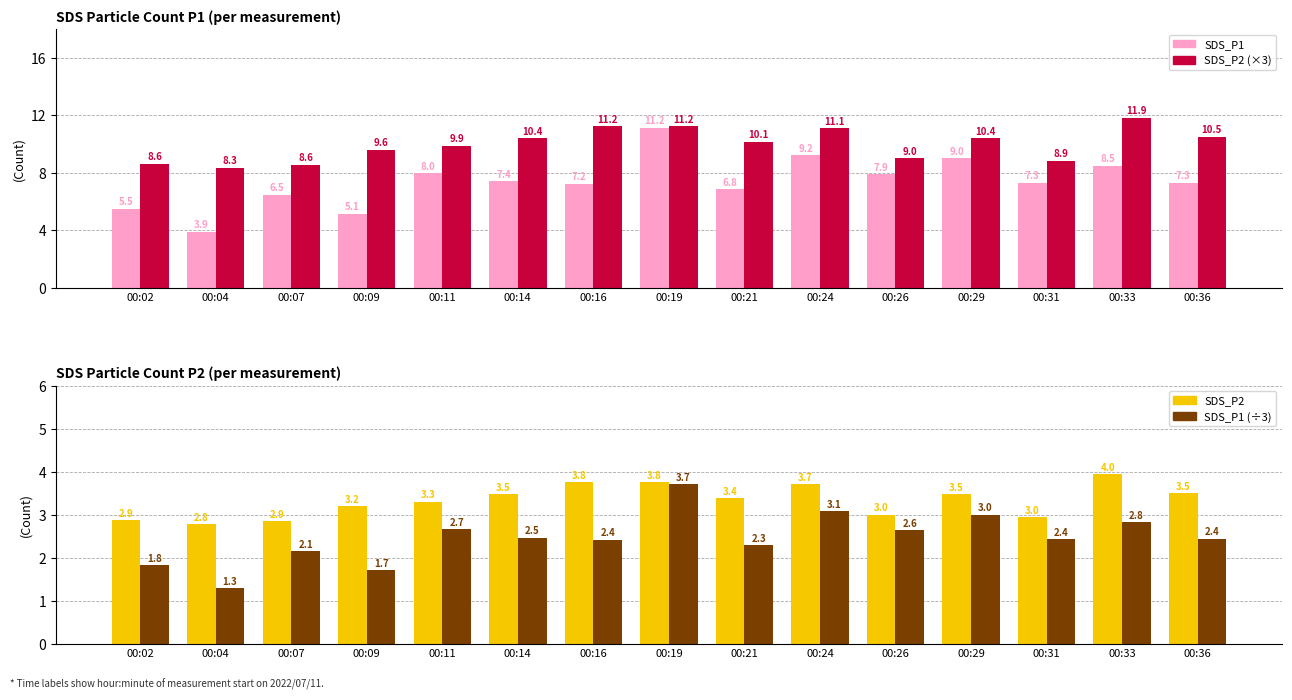

What is the approximate value of SDS_P2 (×3) at 00:16?

11.2